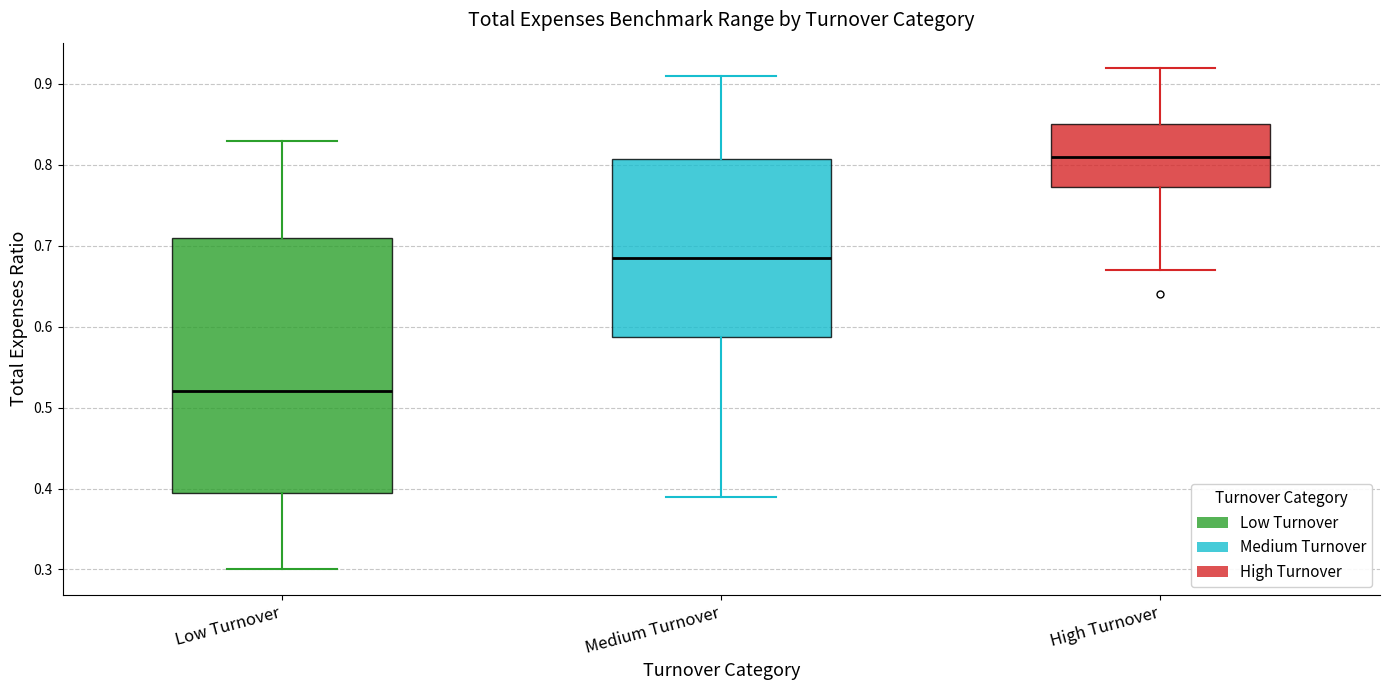

Where does the upper whisker of the box for High Turnover end on the y-axis? The values are not printed on the chart, so give them approximately, as read against the axis.

0.92